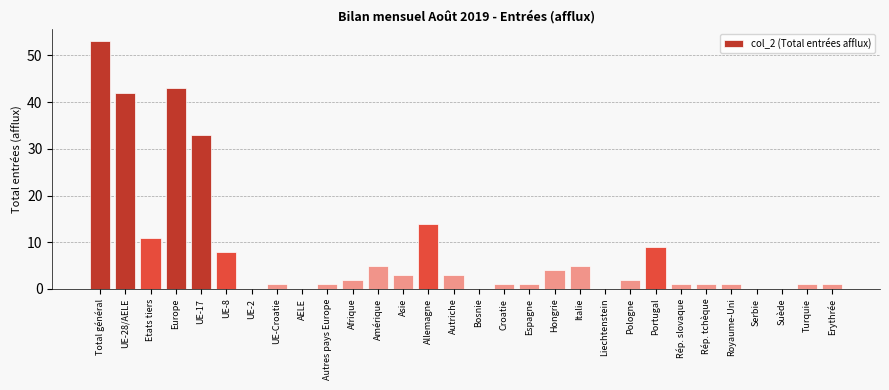

Reading left to right, transcribe all the data shown in this chart.

Total général=53	UE-28/AELE=42	Etats tiers=11	Europe=43	UE-17=33	UE-8=8	UE-2=0	UE-Croatie=1	AELE=0	Autres pays Europe=1	Afrique=2	Amérique=5	Asie=3	Allemagne=14	Autriche=3	Bosnie=0	Croatie=1	Espagne=1	Hongrie=4	Italie=5	Liechtenstein=0	Pologne=2	Portugal=9	Rép. slovaque=1	Rép. tchèque=1	Royaume-Uni=1	Serbie=0	Suède=0	Turquie=1	Erythrée=1